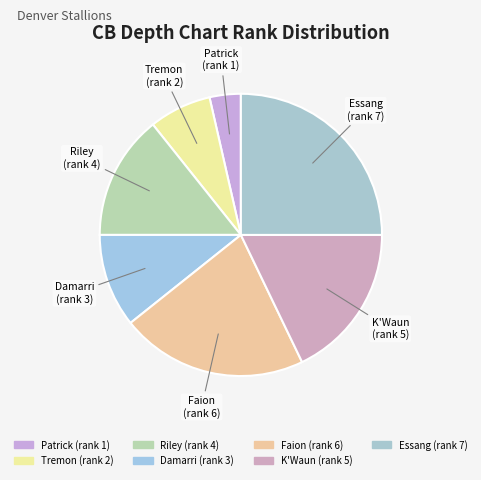

What is the smallest slice in the pie chart?

Patrick